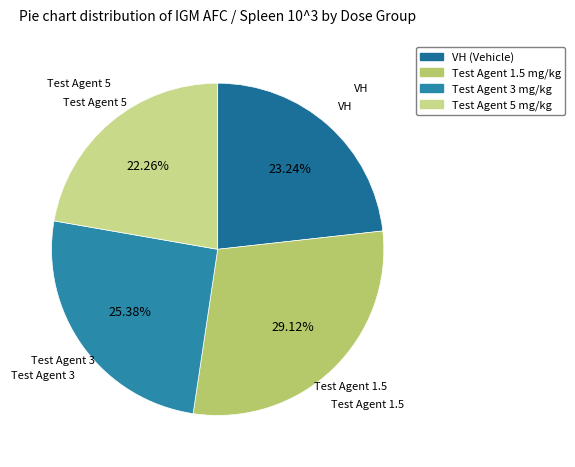

Which category has the biggest portion of the pie?

Test Agent 1.5